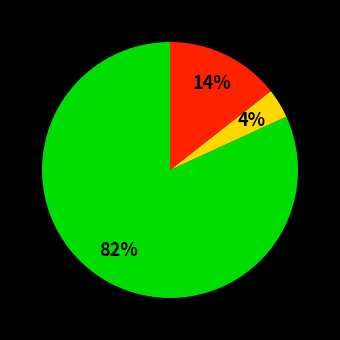

Count the number of slices in the pie.

3